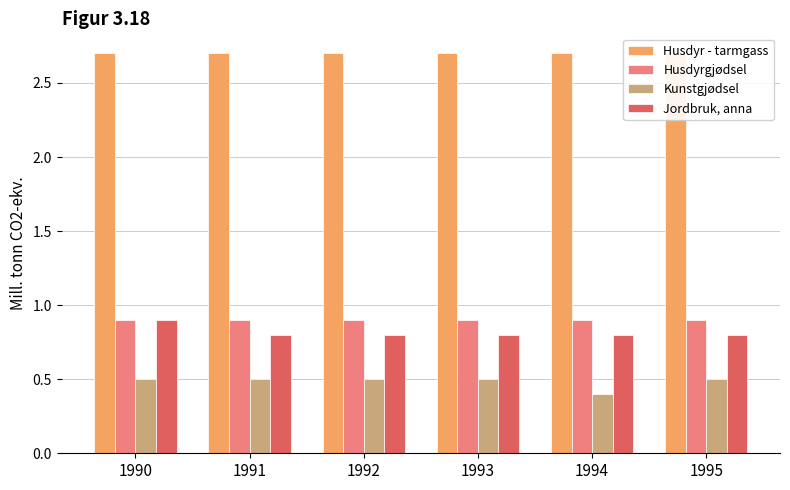

Reading left to right, transcribe all the data shown in this chart.

Husdyr - tarmgass: 1990=2.7	1991=2.7	1992=2.7	1993=2.7	1994=2.7	1995=2.7
Husdyrgjødsel: 1990=0.9	1991=0.9	1992=0.9	1993=0.9	1994=0.9	1995=0.9
Kunstgjødsel: 1990=0.5	1991=0.5	1992=0.5	1993=0.5	1994=0.4	1995=0.5
Jordbruk, anna: 1990=0.9	1991=0.8	1992=0.8	1993=0.8	1994=0.8	1995=0.8